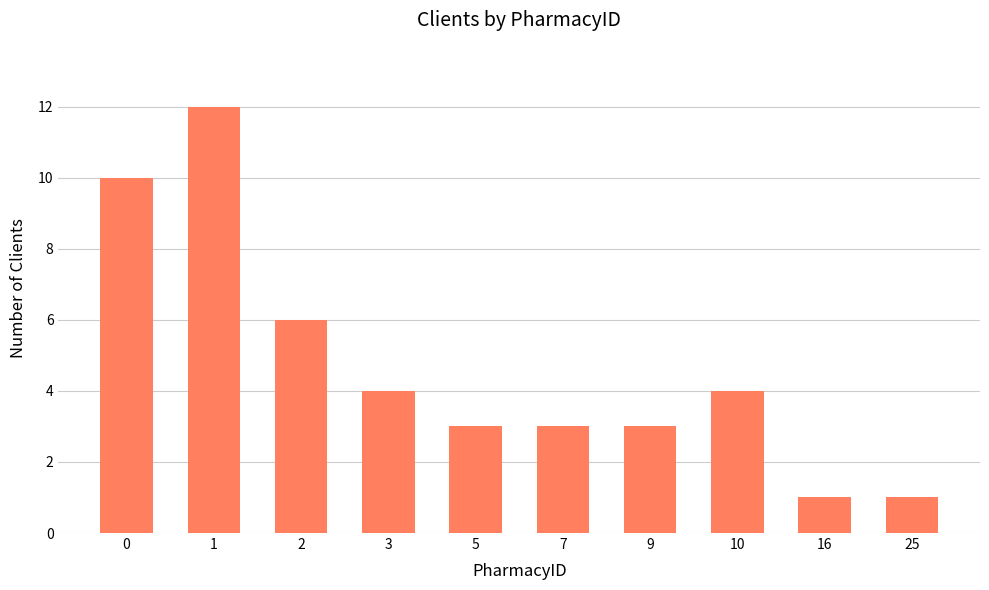

What is the greatest value displayed?

12